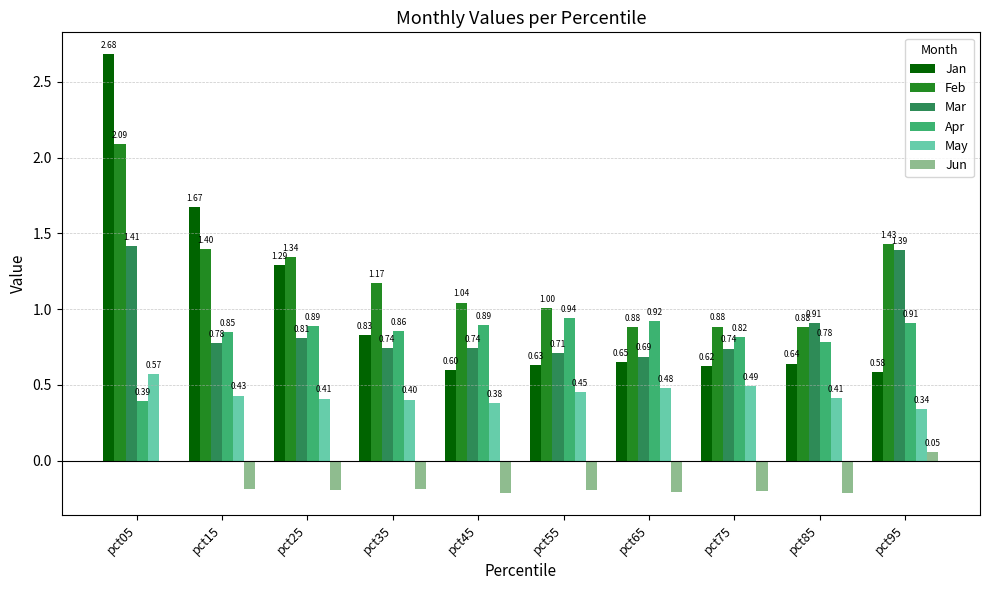

Are the bars horizontal?

No